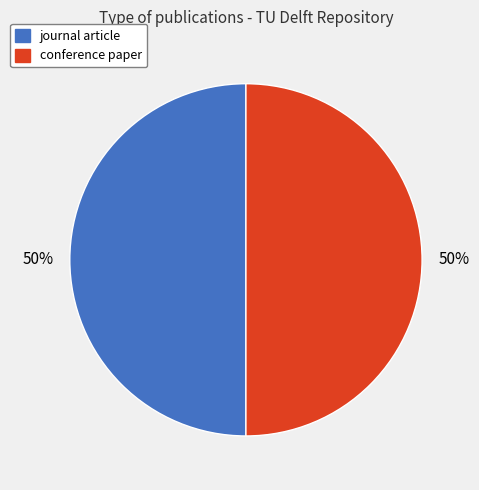

To the nearest percent, what is the combined percentage of journal article and conference paper?

100%